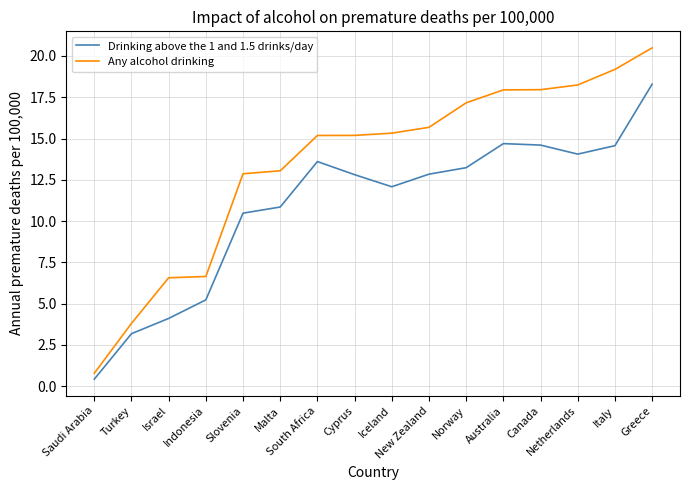

List the series in order of their peak value, lowest first.

Drinking above the 1 and 1.5 drinks/day, Any alcohol drinking